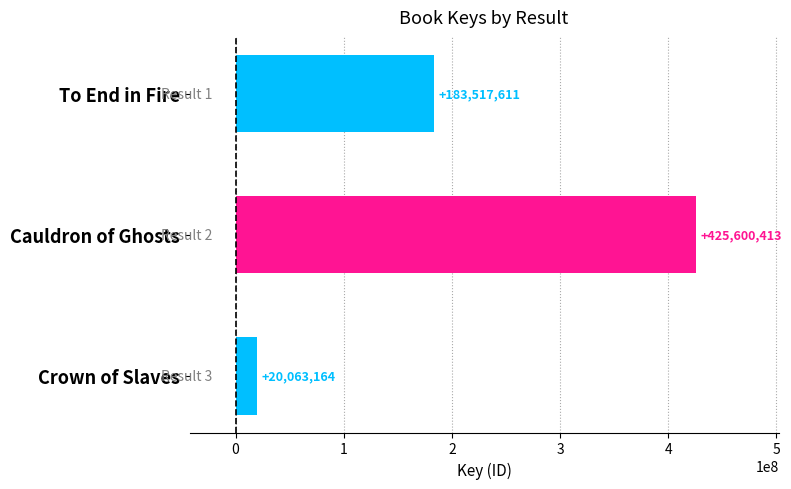

Rank the categories by value from highest to lowest.

Cauldron of Ghosts, To End in Fire, Crown of Slaves